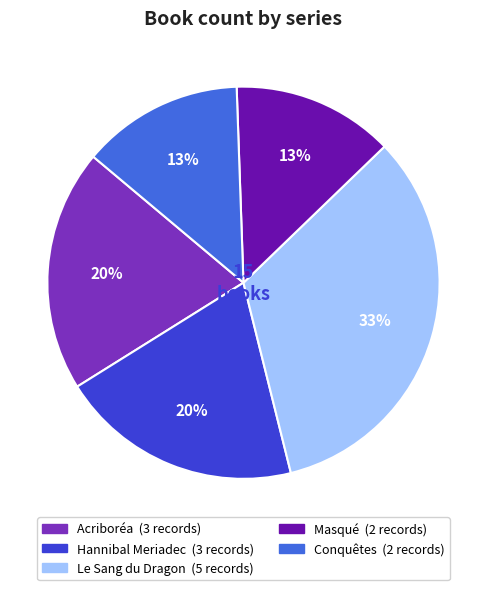

Do Masqué and Conquêtes together represent more than half of the pie?

No